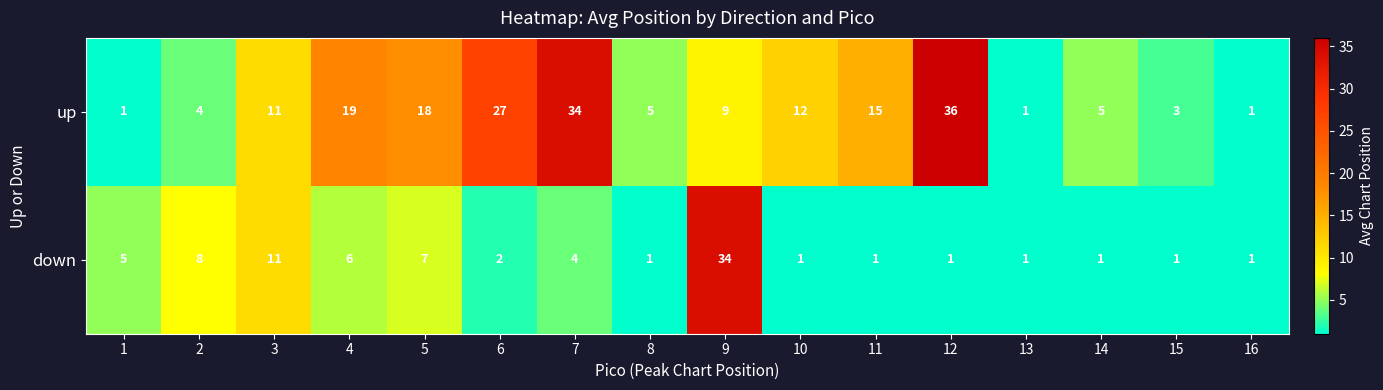

Which category has the highest value across all series?

12